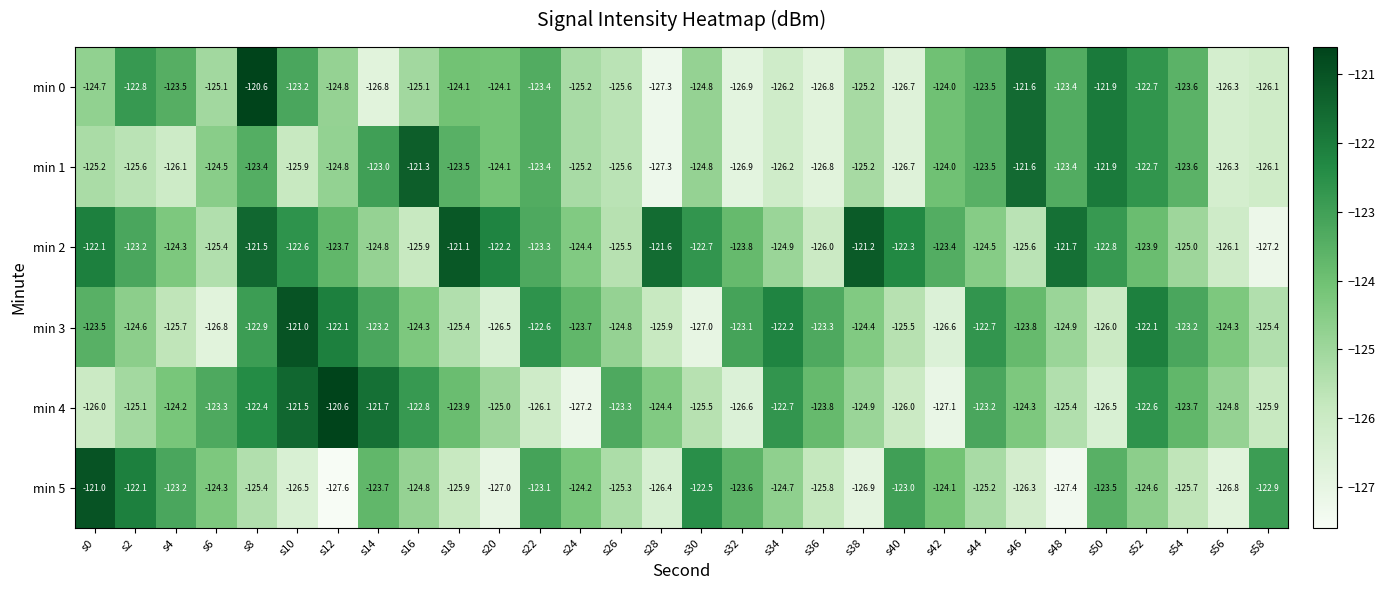

Which series has the largest total across all categories?

min 2